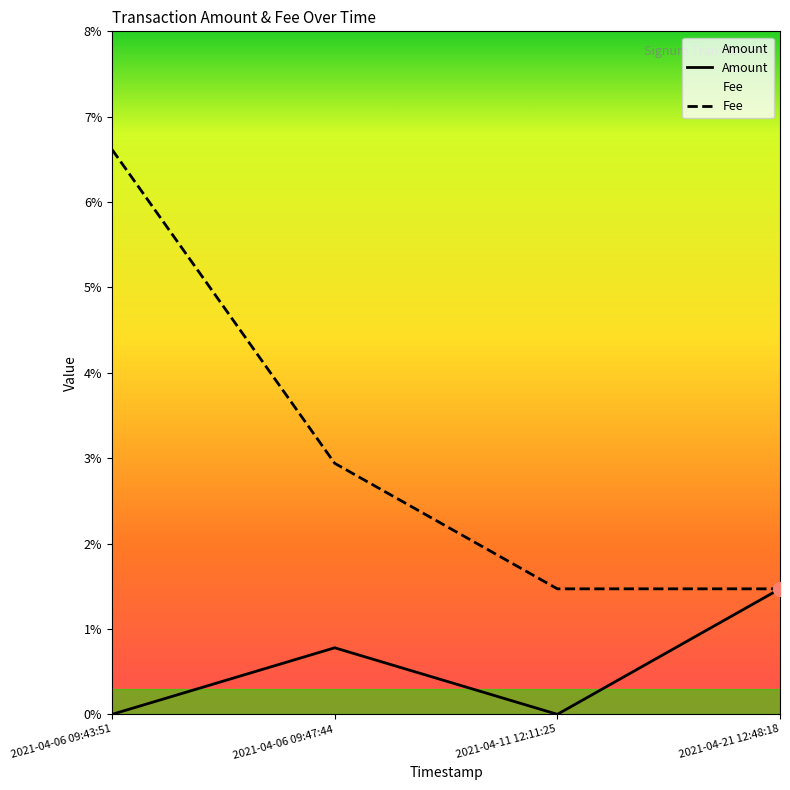

Reading left to right, transcribe all the data shown in this chart.

Amount: 0.0	0.0	0.0	0.0
Fee: 0.1	0.0	0.0	0.0